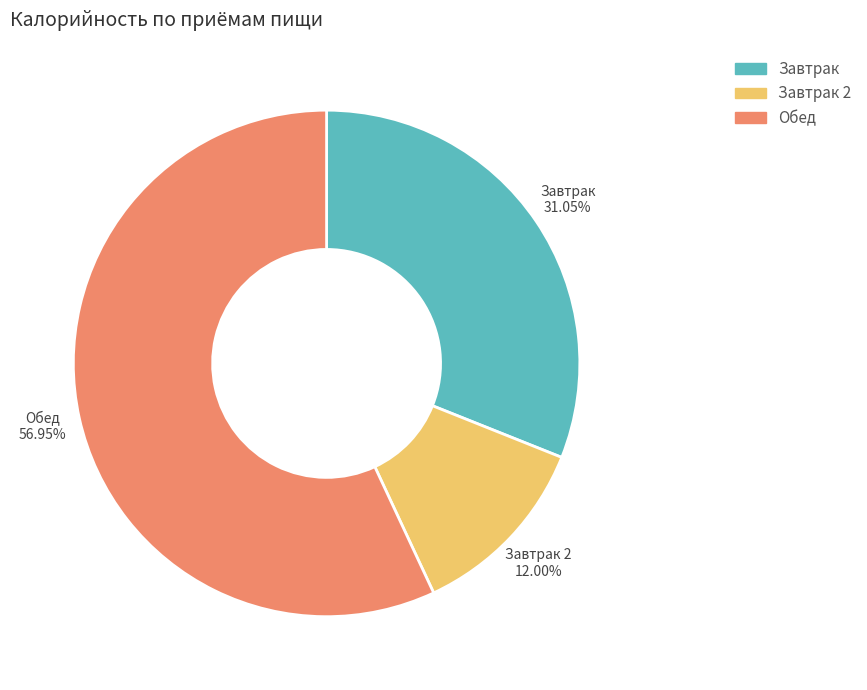

Is there a majority slice in this chart?

Yes